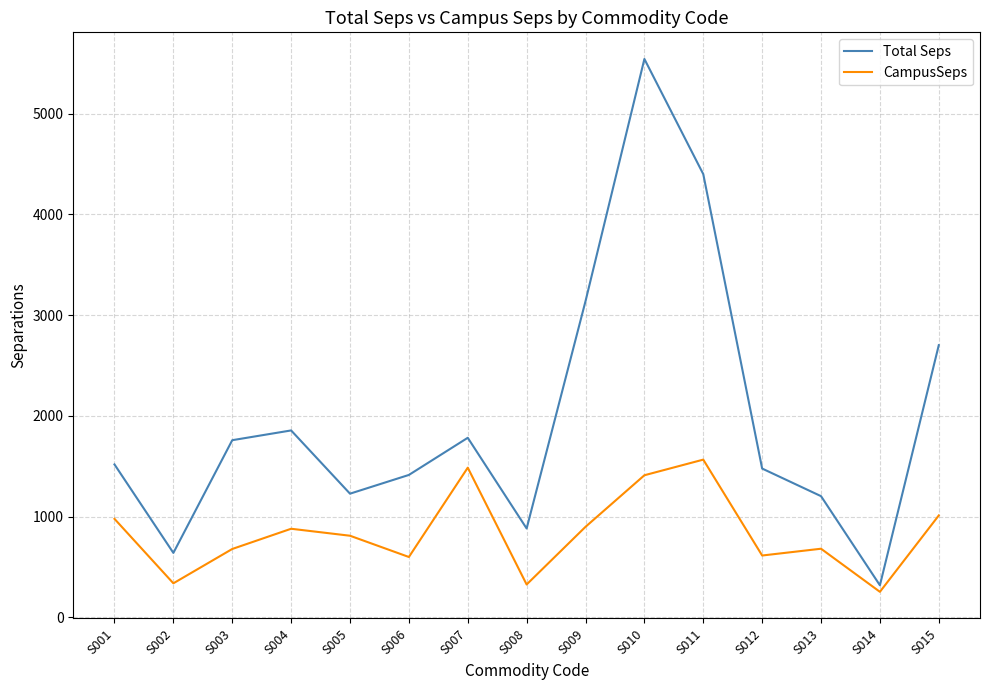

List the series in order of their overall mean, lowest first.

CampusSeps, Total Seps